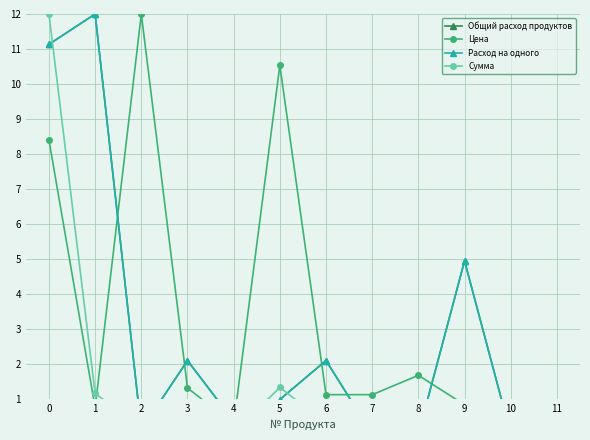

How many data points does each series have?

12